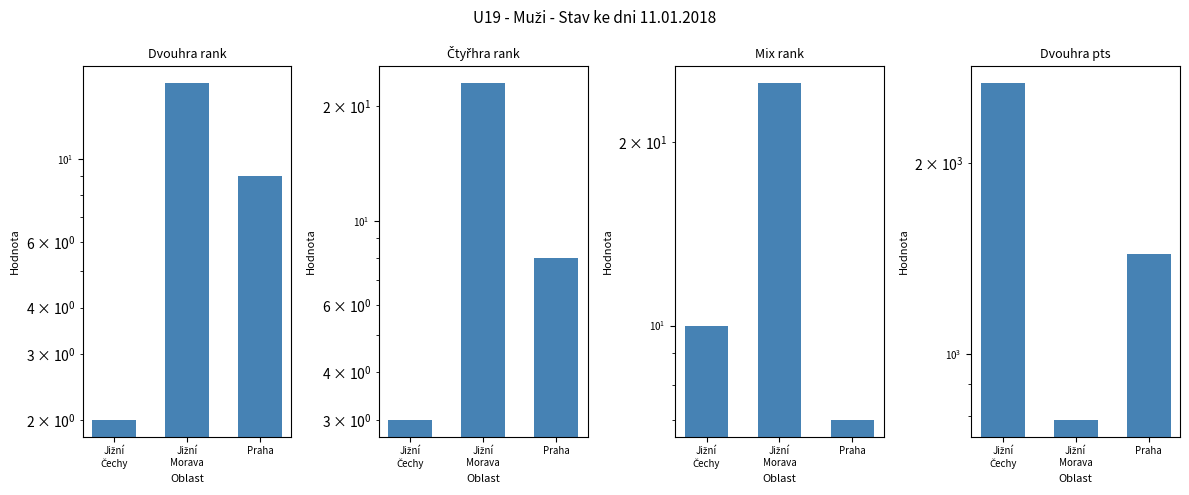

Reading left to right, what are all the values shown in this chart?

Dvouhra rank: 2	16	9
Čtyřhra rank: 3	23	8
Mix rank: 10	25	7
Dvouhra pts: 2672	789	1437